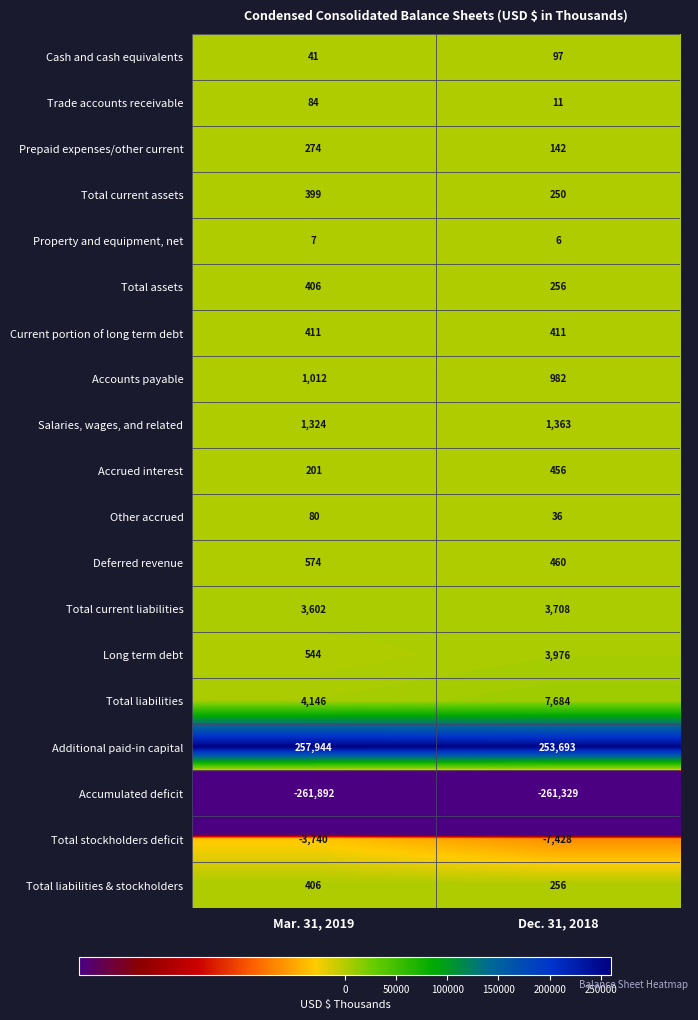

What is the approximate value of Salaries, wages, and related at Mar. 31, 2019, to the nearest 5?

1325